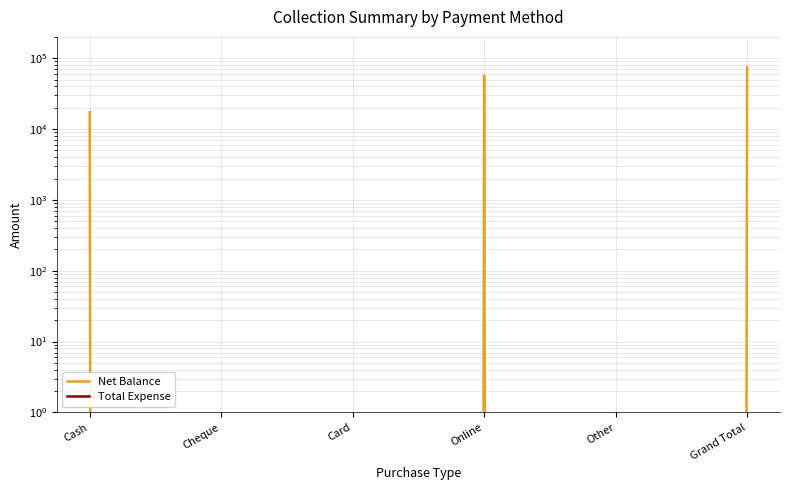

How many values in the Net Balance series are below 17300?

3